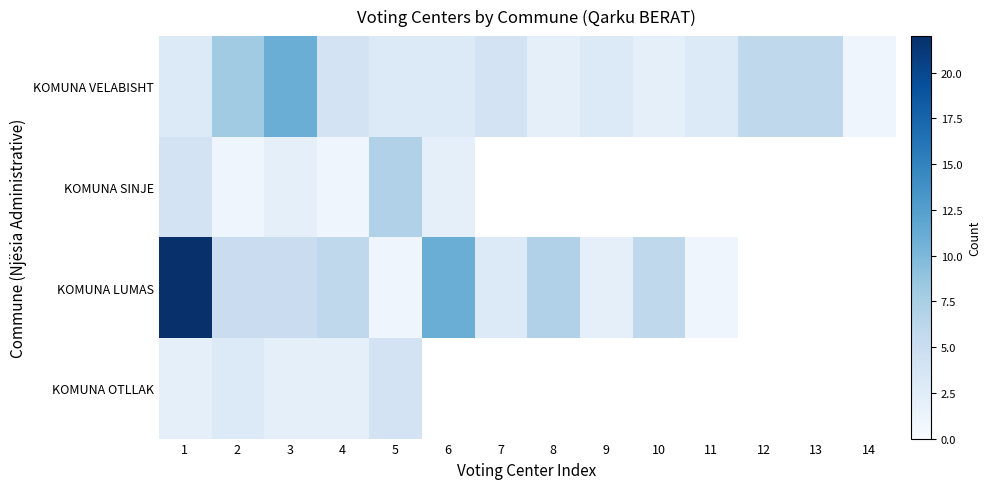

Count the number of categories in the chart.

14